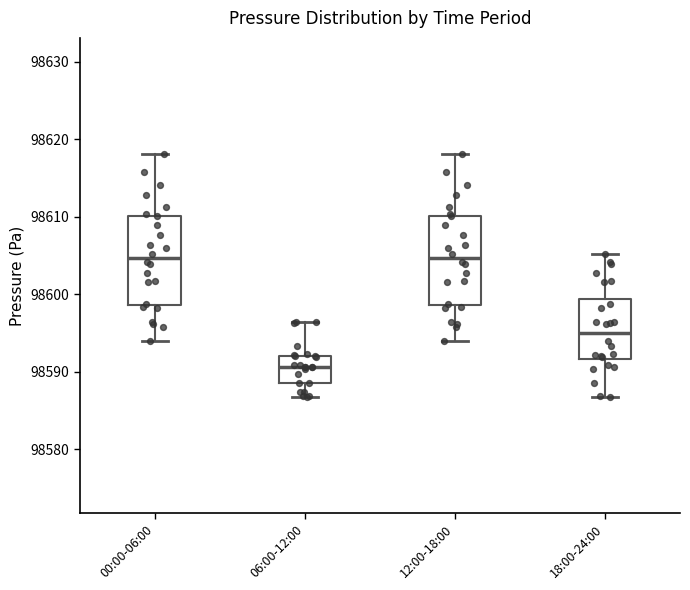

Where does the lower whisker of the box for 00:00-06:00 end on the y-axis? The values are not printed on the chart, so give them approximately, as read against the axis.

98594